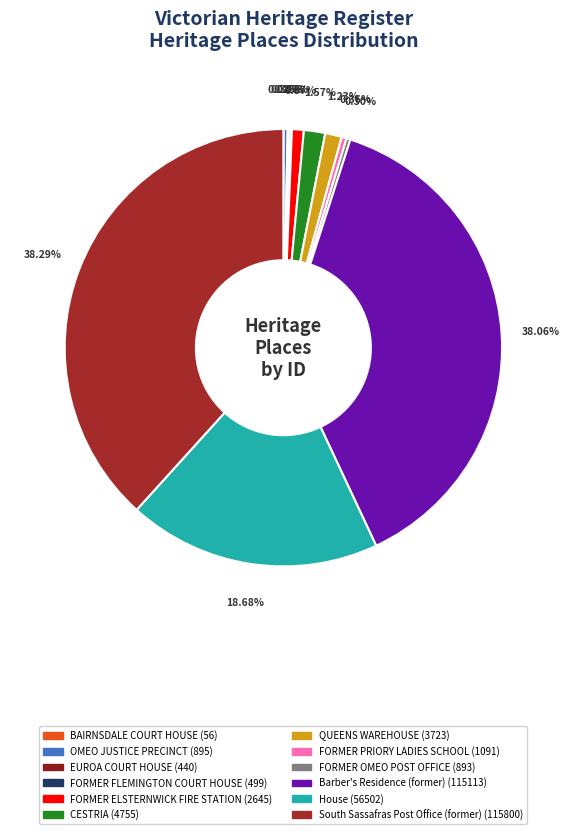

Approximately how many times larger is the value at FORMER PRIORY LADIES SCHOOL compared to FORMER ELSTERNWICK FIRE STATION?

0.4